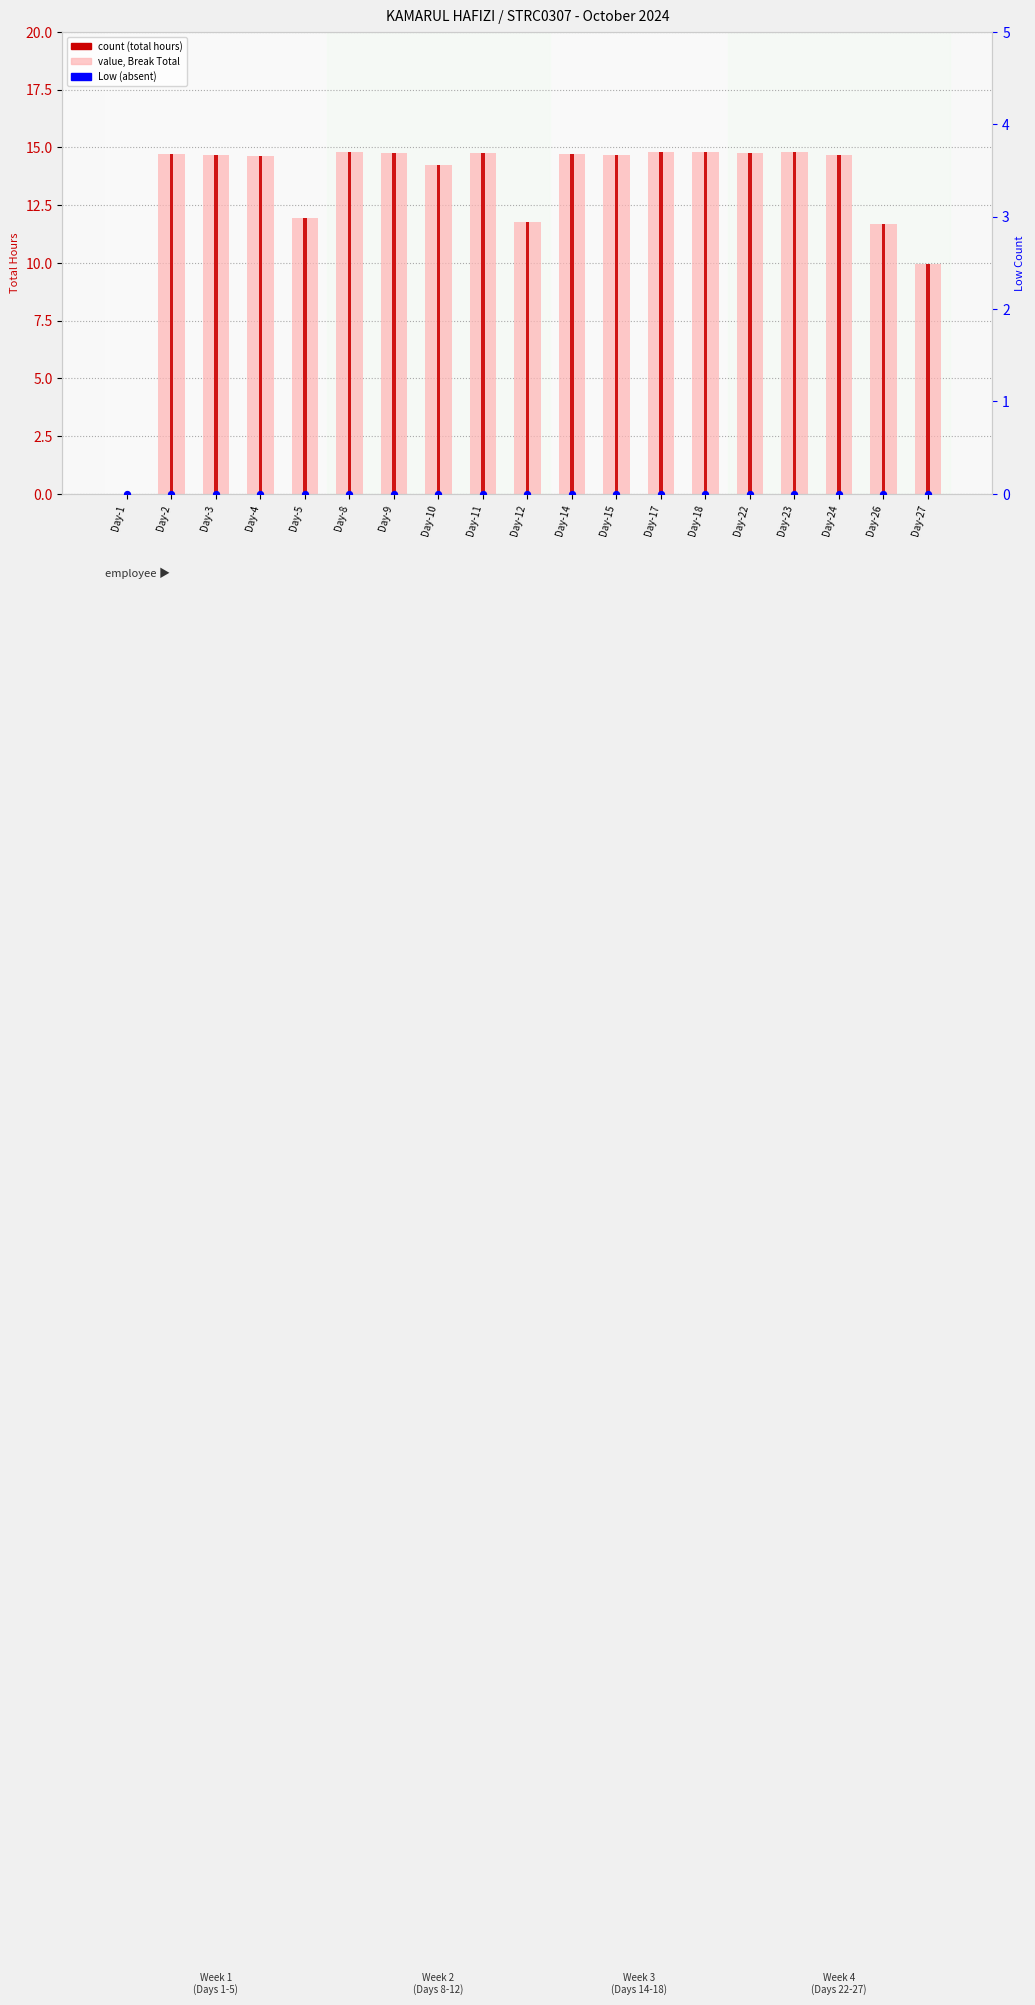

Which series has the largest Y range (max minus min)?

Total Hours (Break Total)